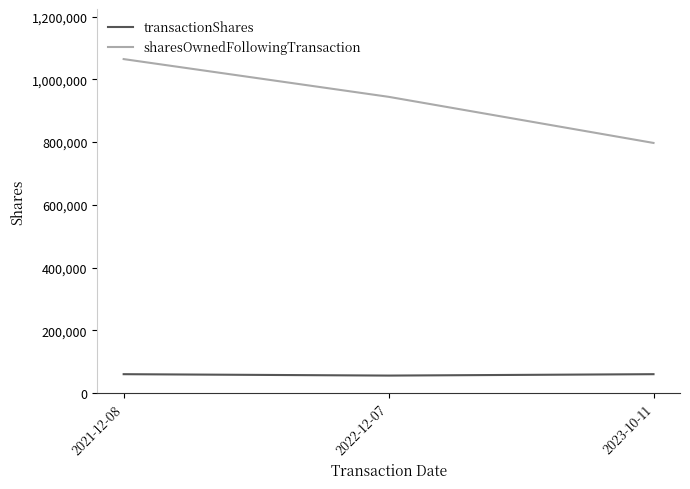

What is the minimum value shown in the chart?

55556